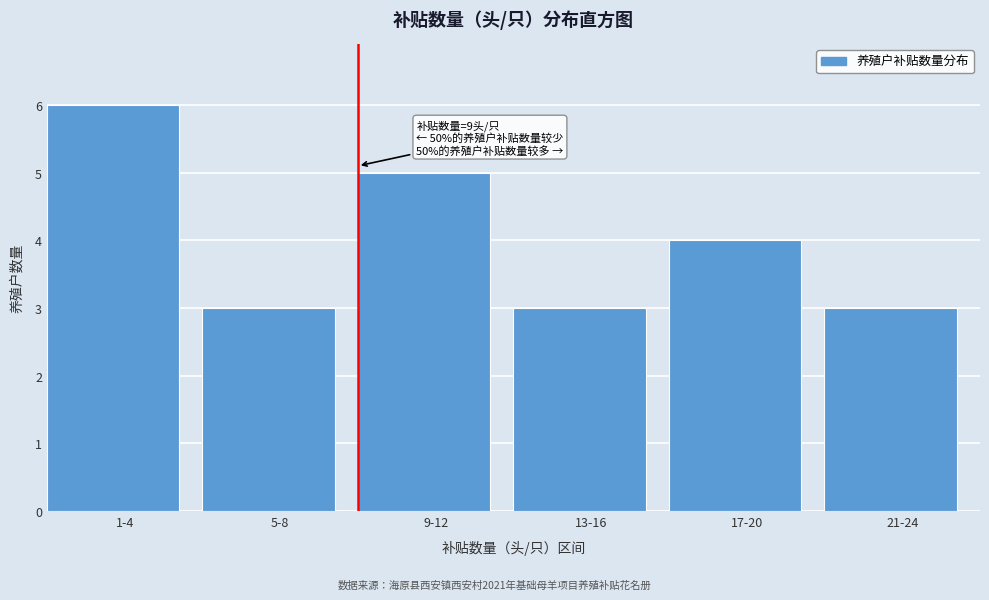

Reading left to right, transcribe all the data shown in this chart.

6	3	5	3	4	3